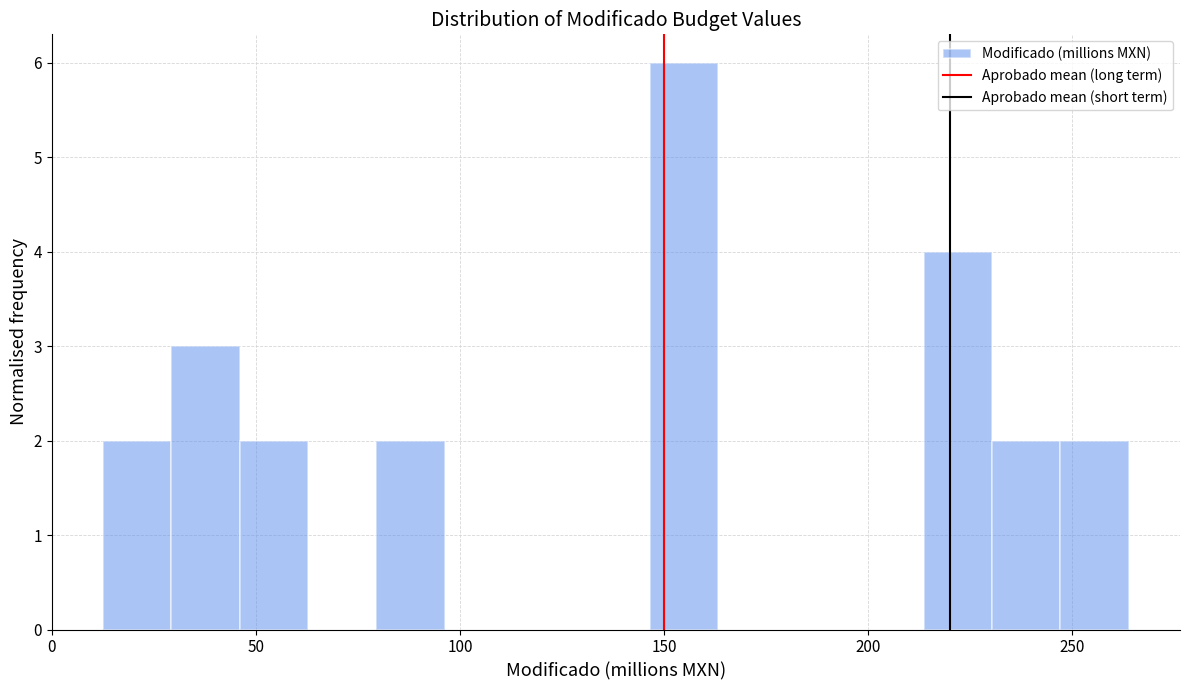

Read against the x-axis, roughly where is the centre of the tallest bar?

155